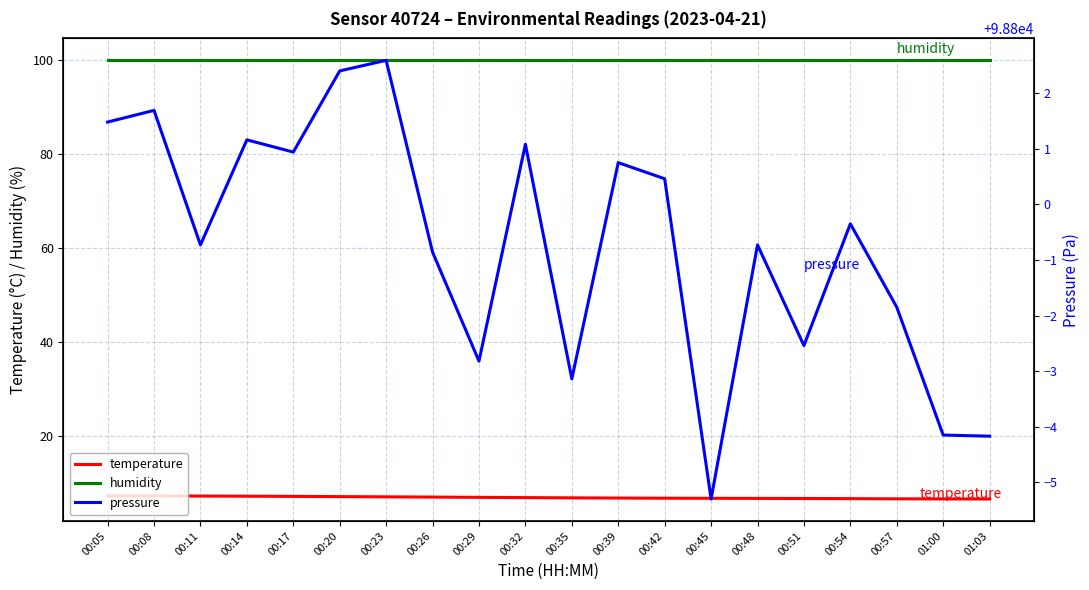

What is the difference between the pressure values at 01:00 and 00:51?

1.6